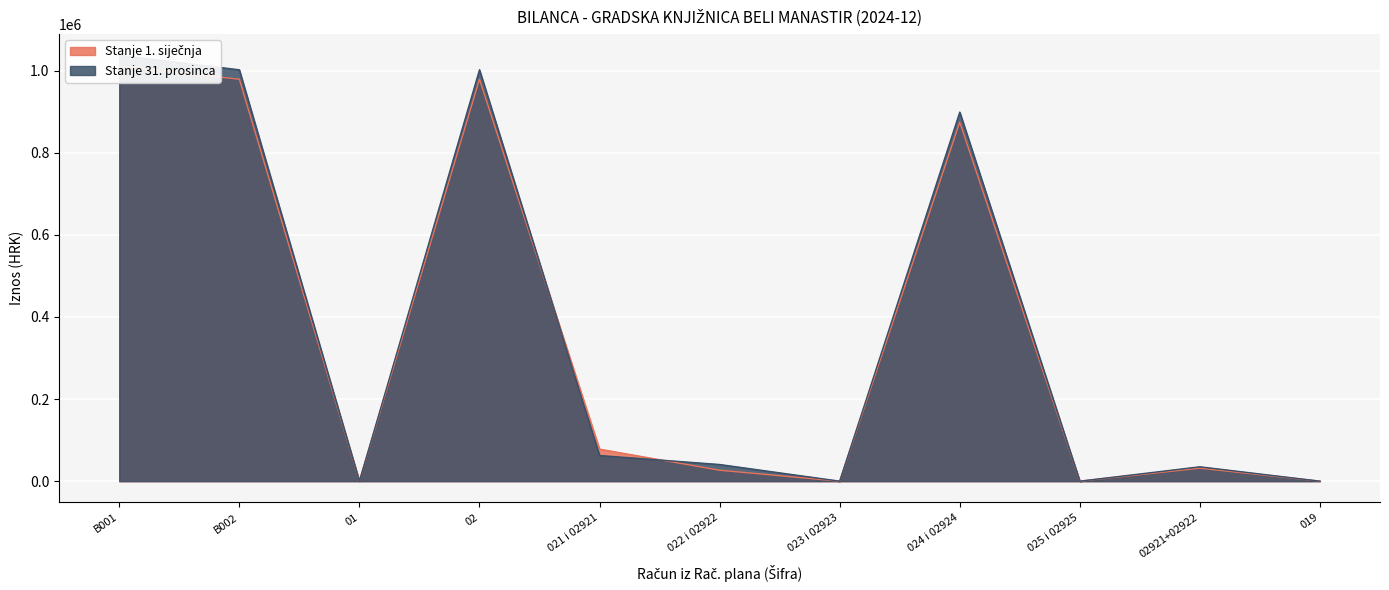

In Stanje 1. siječnja, how many points are higher than both neighbors (excluding endpoints)?

3